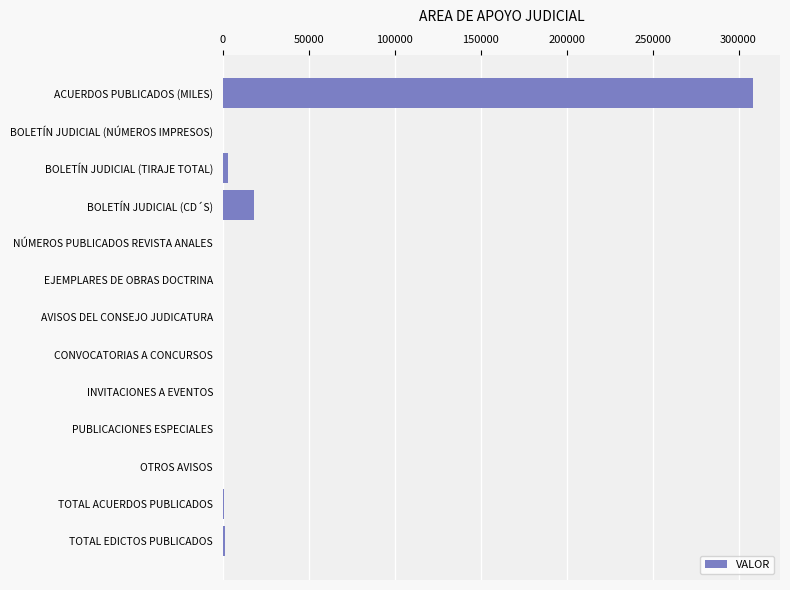

Where is the data nearest to the value 154348?

BOLETÍN JUDICIAL (CD´S)